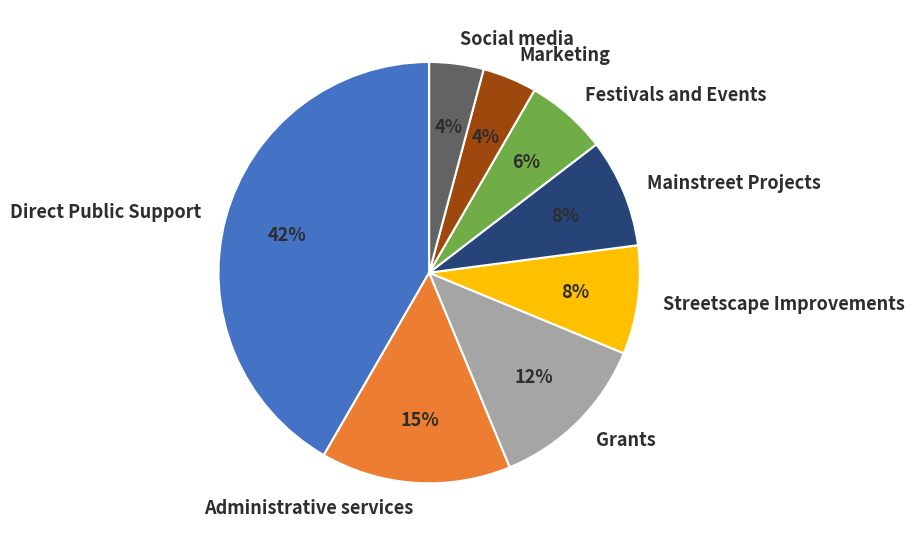

Count the number of slices in the pie.

8